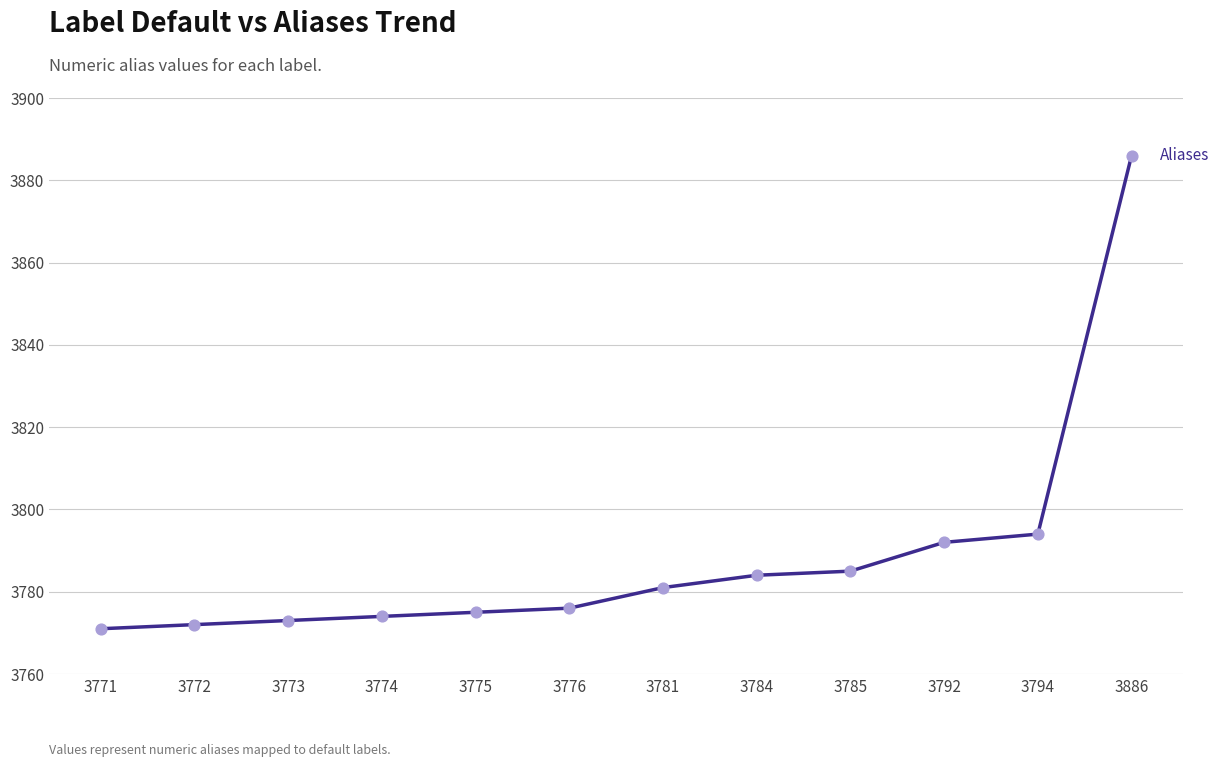

What is the change in value from 3773 to 3794?

+21